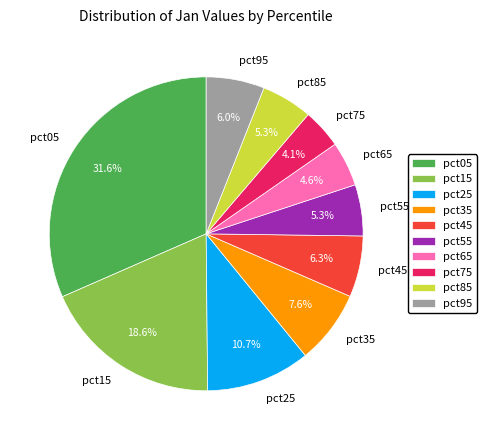

Does pct95 represent more than half of the total?

No